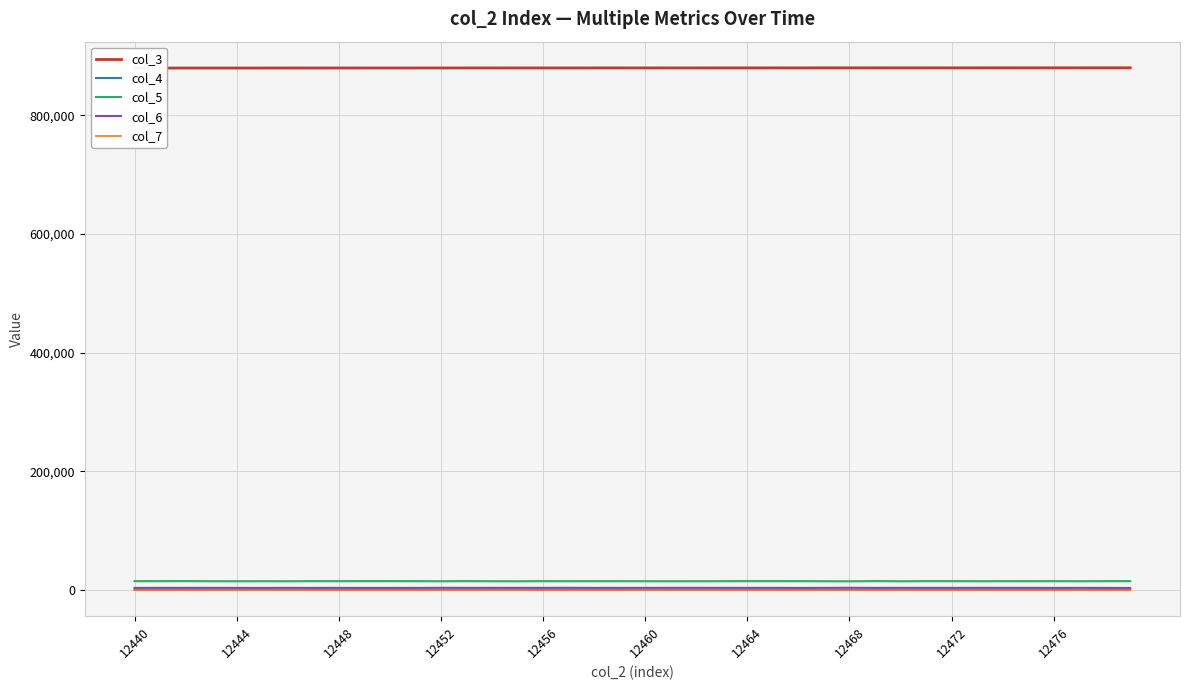

True or false: col_6 has a value of 3908 at 12452.

True